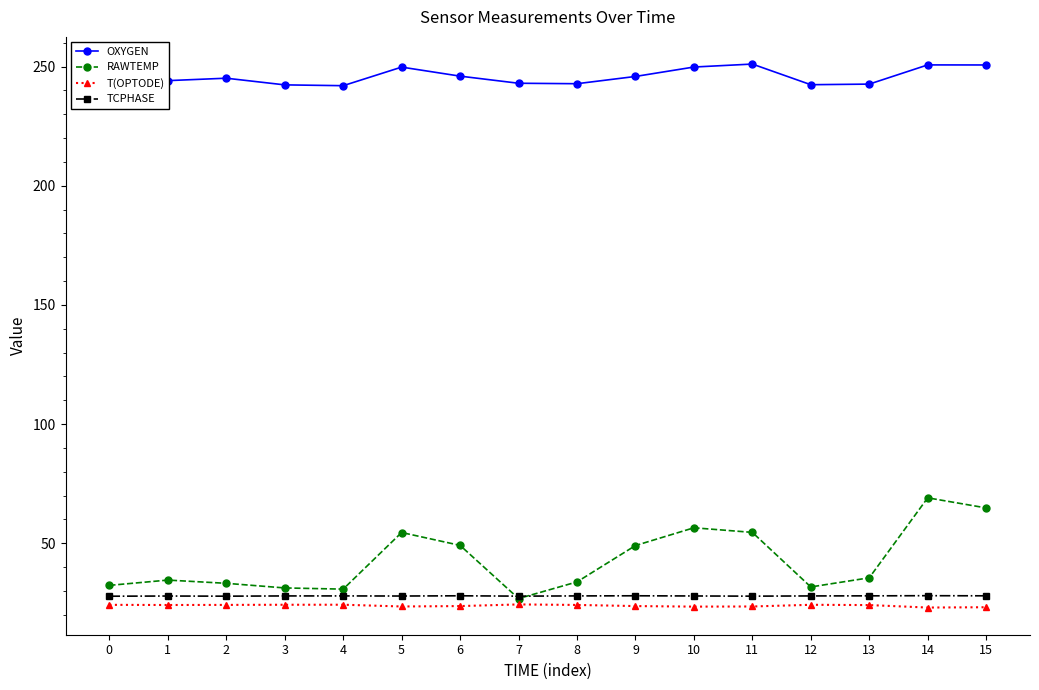

How many lines are shown in the chart?

4